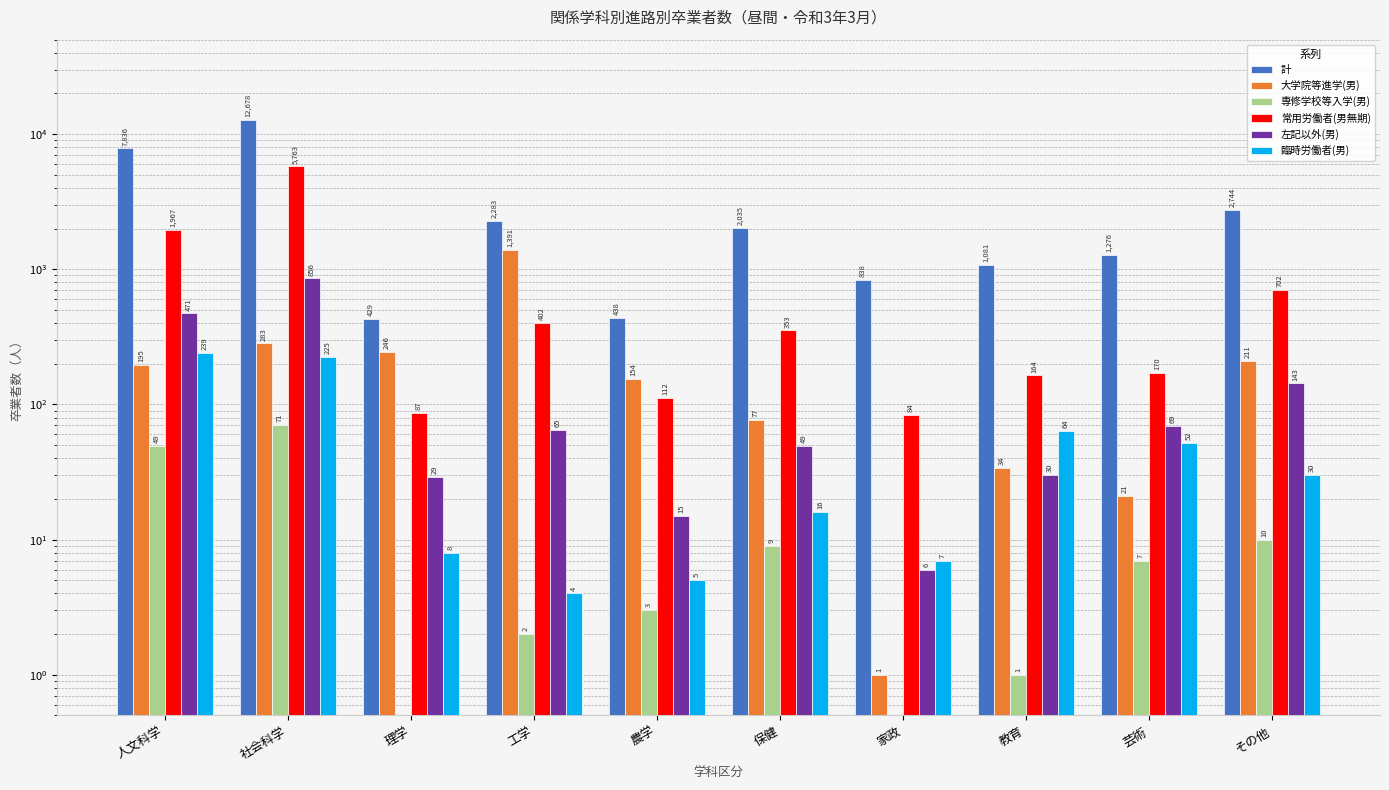

Which series has the largest range (max minus min)?

計